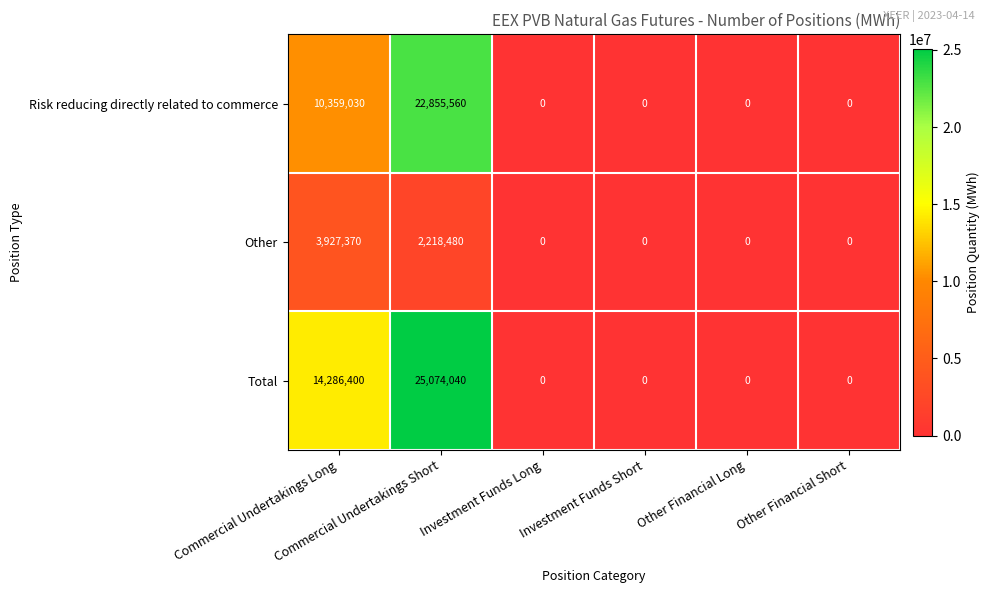

Which series has the largest range (max minus min)?

Total